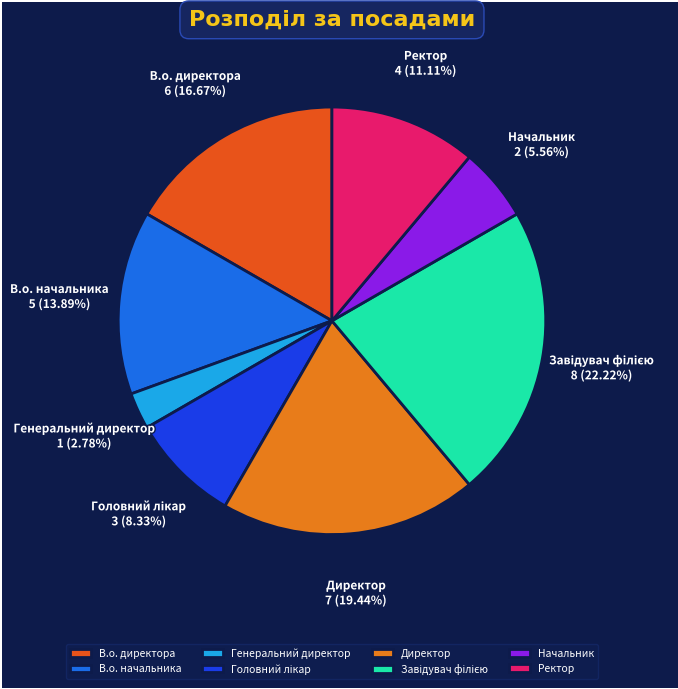

What is the smallest slice in the pie chart?

Генеральний директор